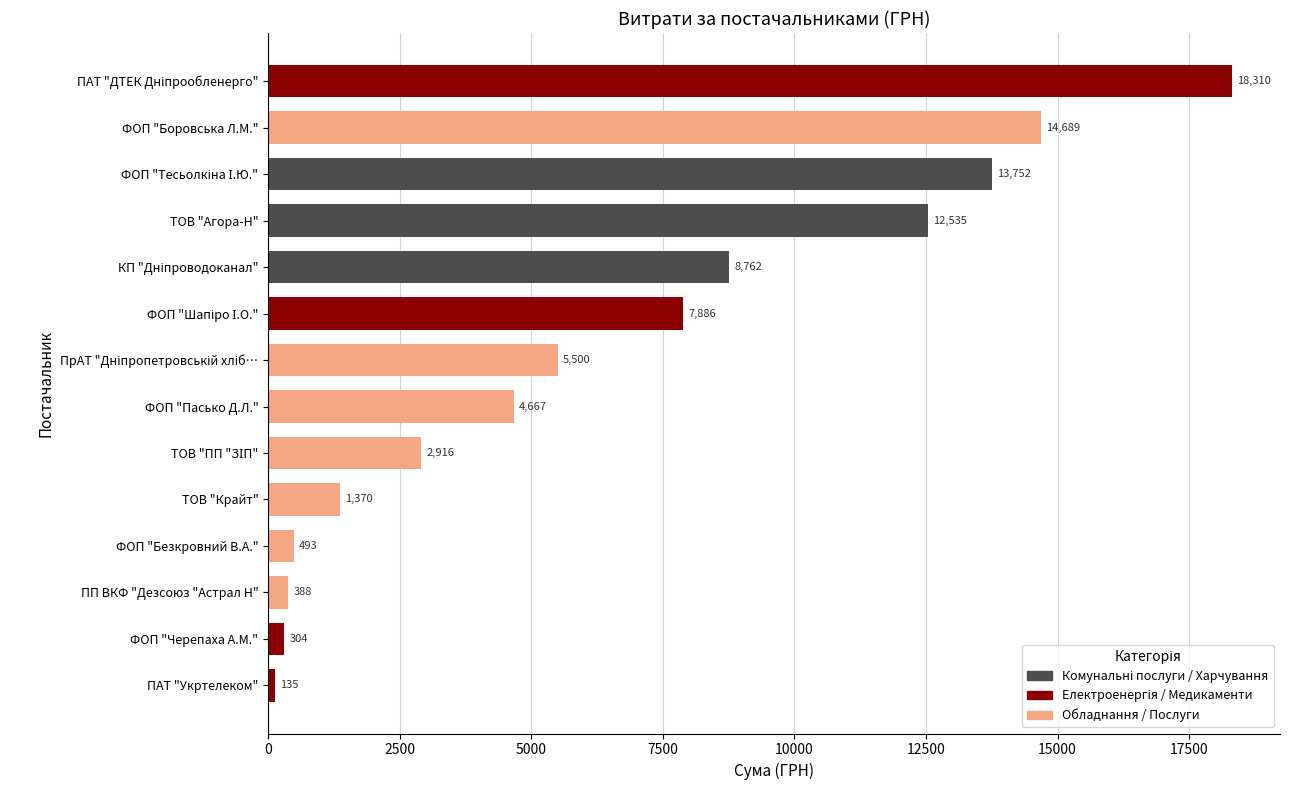

Approximately how many times larger is the value at ТОВ "Агора-Н" compared to ПАТ "Укртелеком"?

92.9